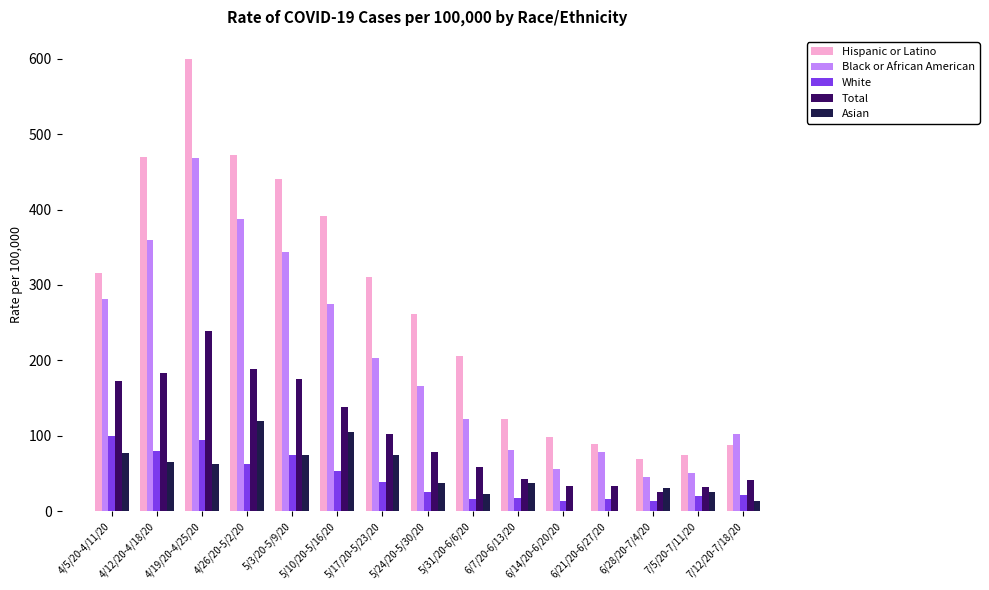

What is the total value across all series at 7/5/20-7/11/20?

204